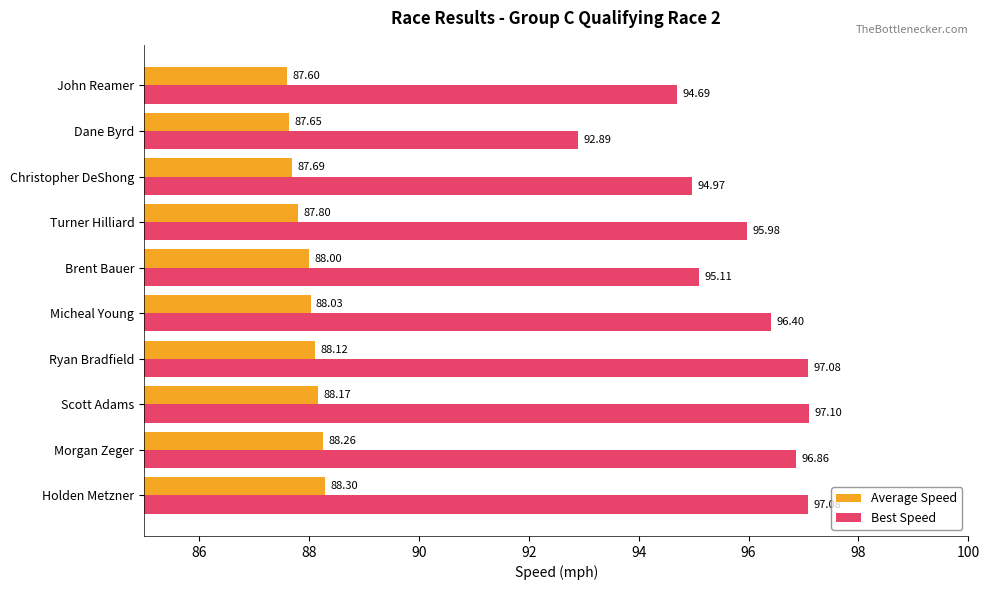

Between Micheal Young and Dane Byrd, which series saw the biggest shift?

Best Speed